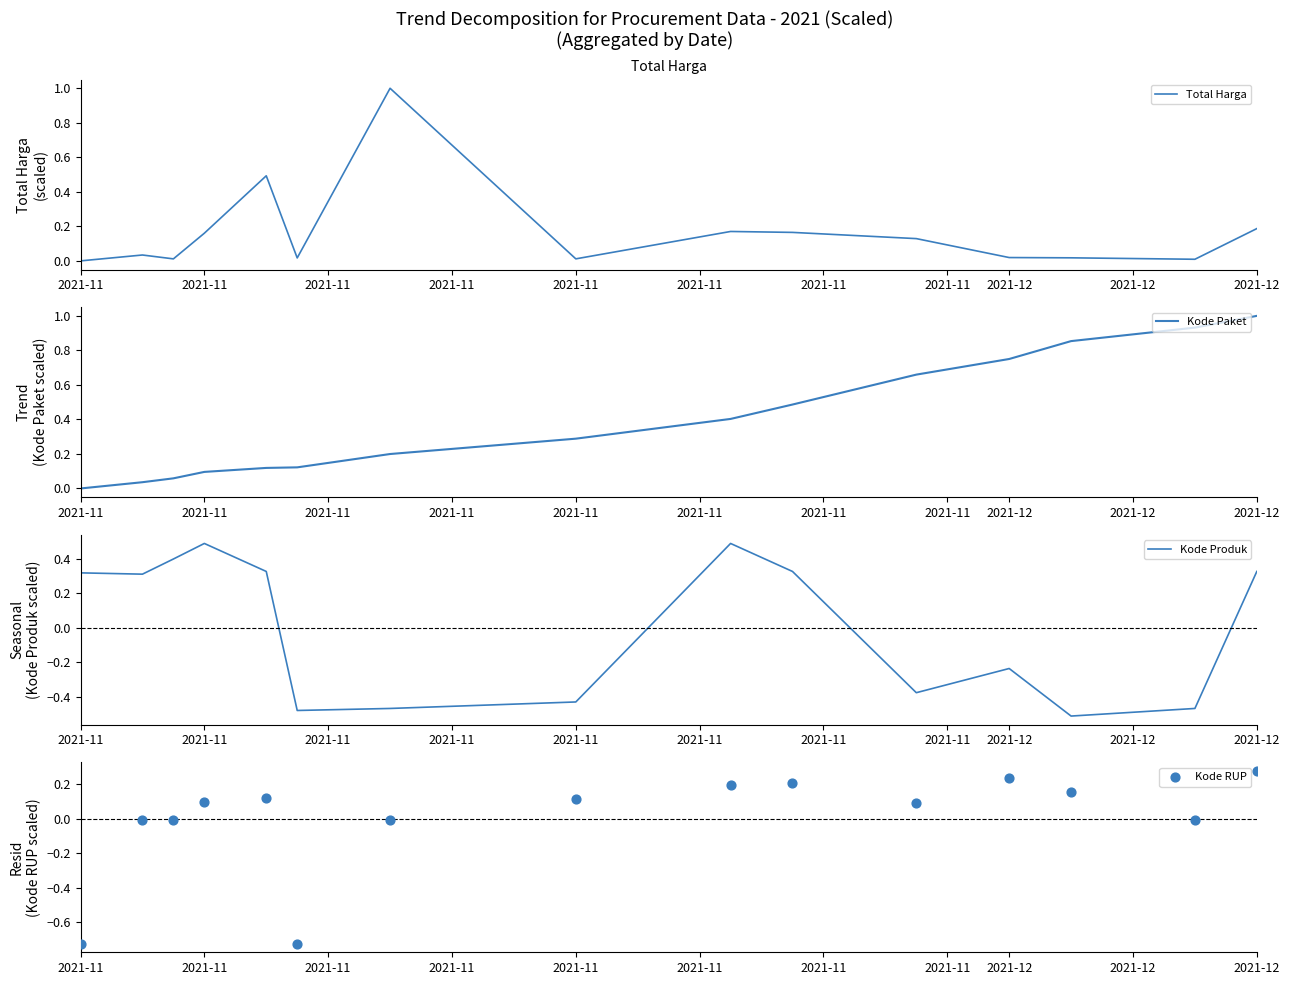

Which series reaches the maximum Y coordinate?

Total Harga